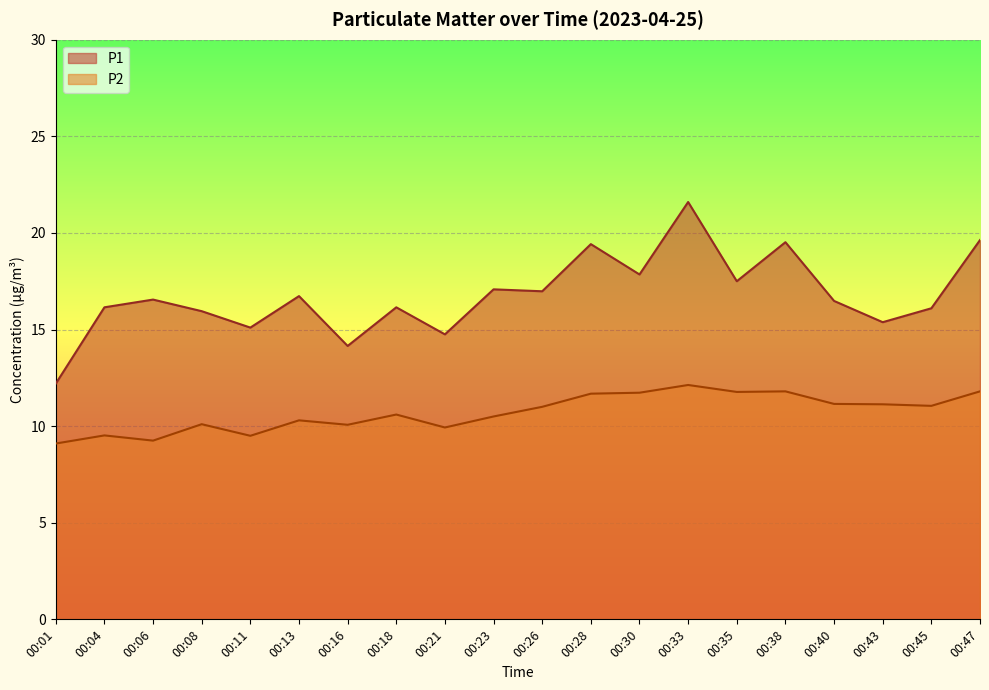

What is the value of the P1 point at the 17th from the left?

16.5